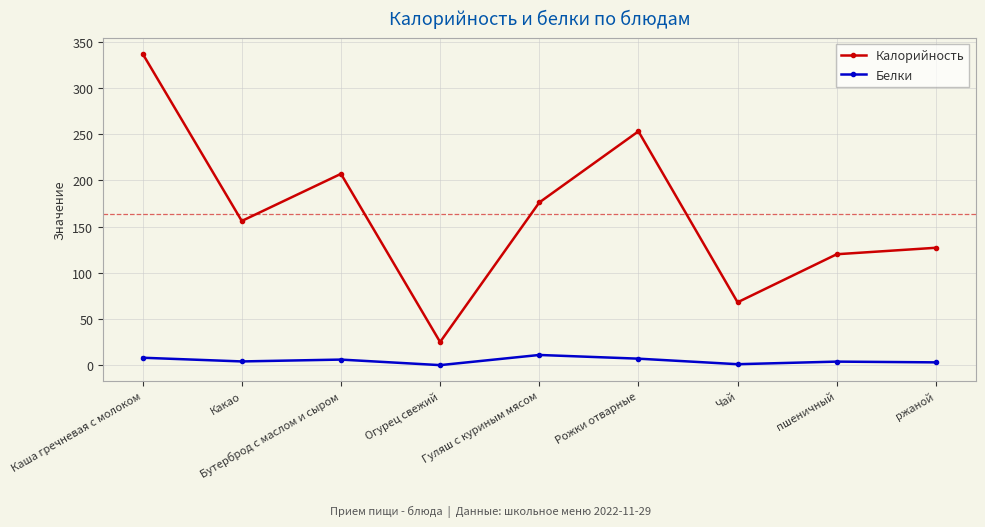

How many interior local valleys does the Калорийность series have?

3